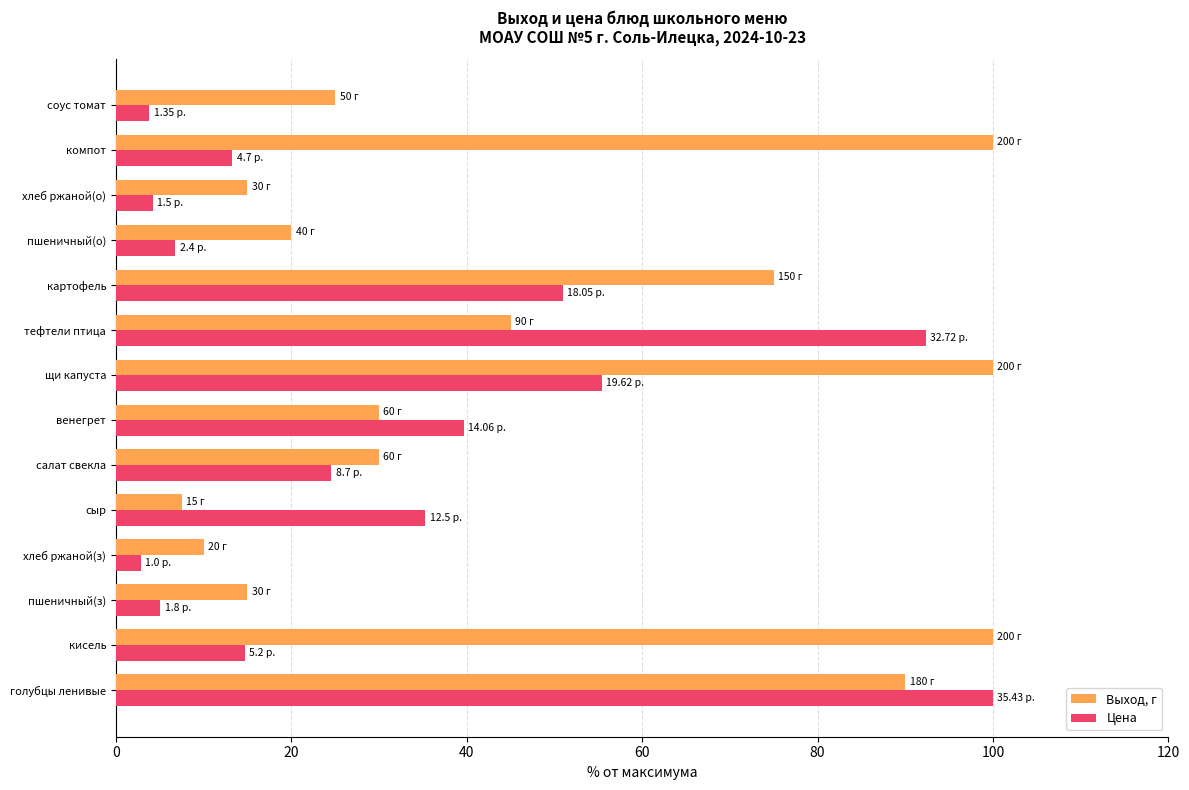

List the series in order of their overall mean, lowest first.

Цена, Выход, г